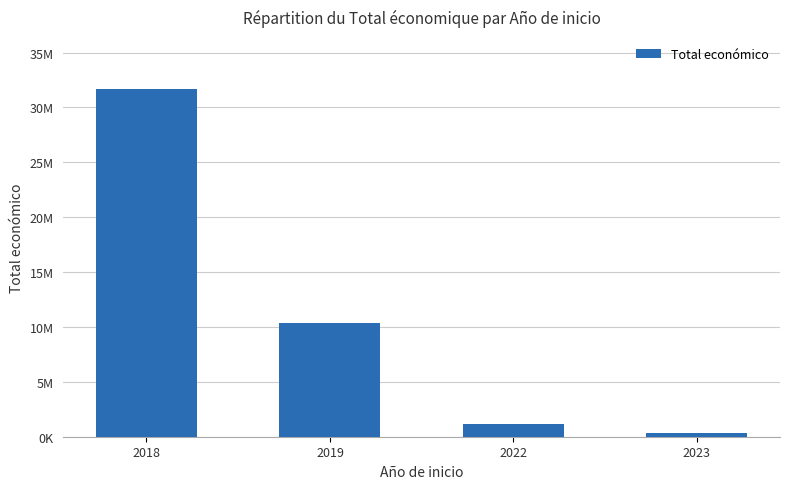

Is it true that the value at 2019 is 10345164?

True